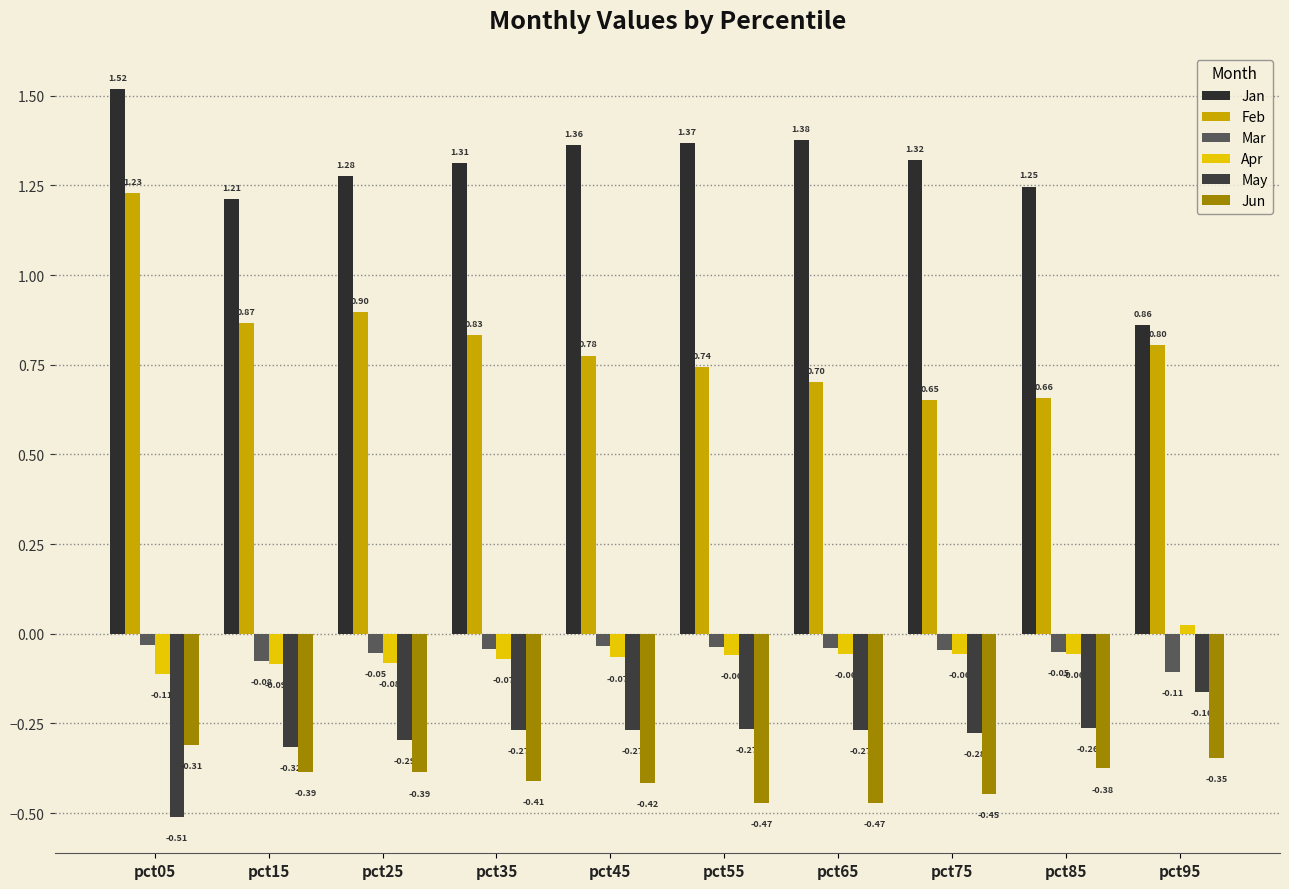

How many data points in Jan are above 1?

9